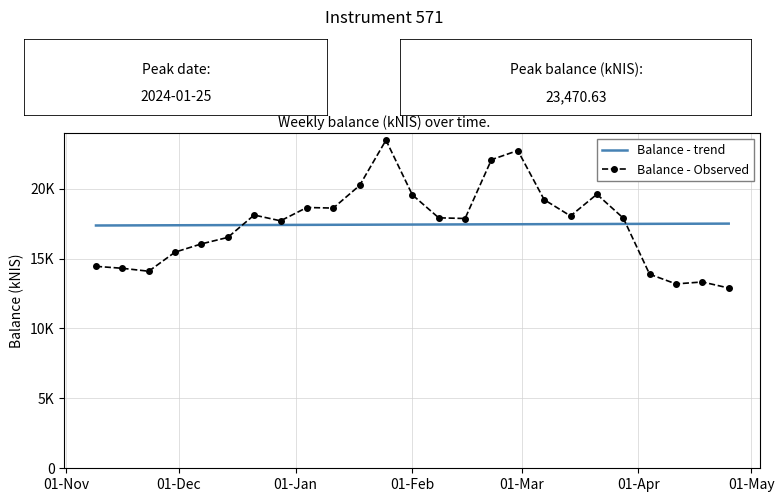

Reading left to right, extract all data points from this chart.

Balance - trend: 17366.9	17372.5	17378.1	17383.7	17389.4	17395.0	17400.6	17406.2	17411.8	17417.4	17423.1	17428.7	17434.3	17439.9	17445.5	17451.2	17456.8	17462.4	17468.0	17473.6	17479.2	17484.9	17490.5	17496.1	17501.7
Balance - Observed: 14445.2	14305.6	14095.4	15460.9	16051.8	16514.1	18115.6	17700.6	18654.0	18612.8	20230.9	23470.6	19558.2	17917.0	17866.6	22074.5	22729.9	19212.7	18050.3	19599.1	17898.9	13882.5	13187.7	13327.8	12894.7